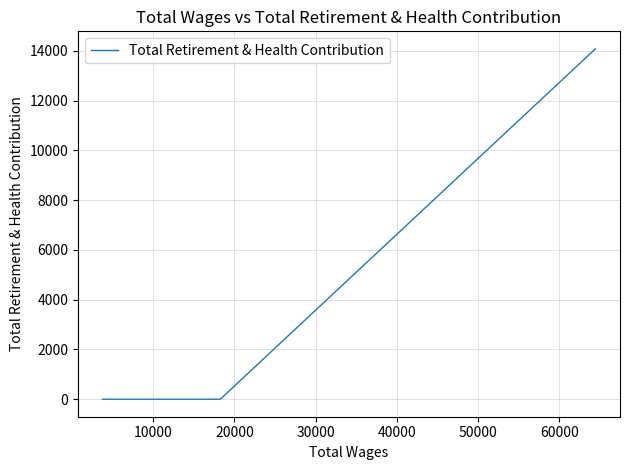

What is the sum of all values?

14085